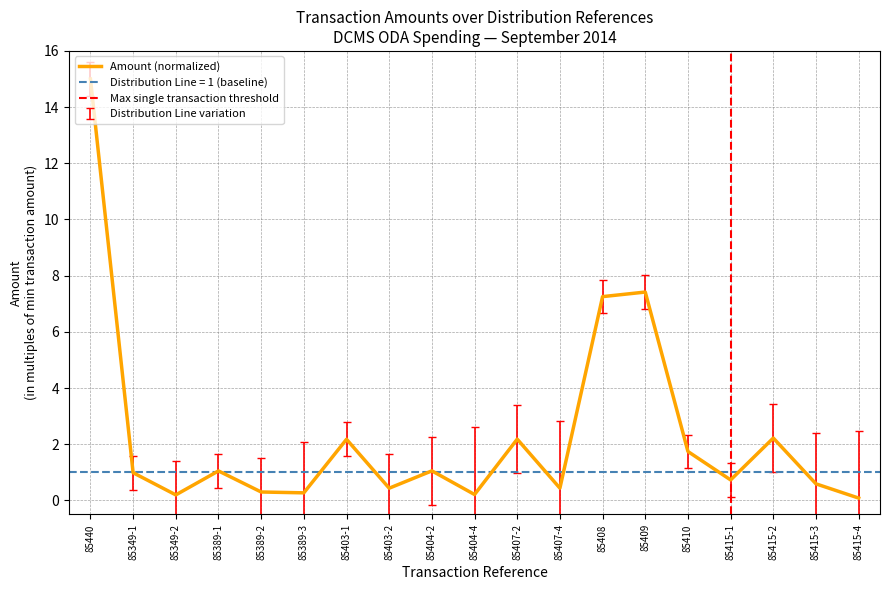

The chart shows a value of 0.1 at 85389-3. True or false?

False